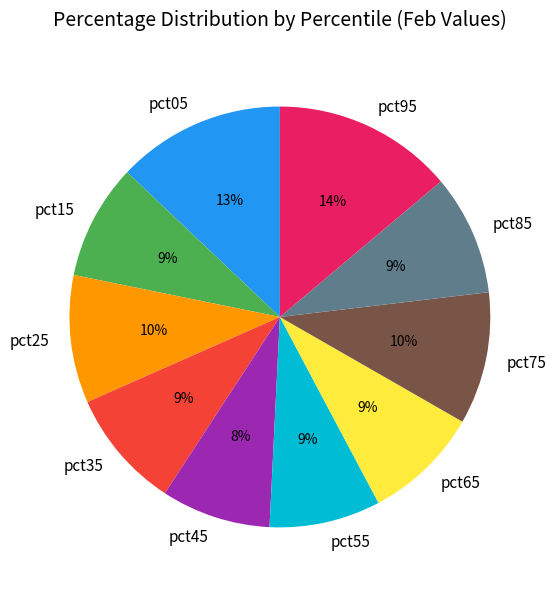

Which has a higher value, pct65 or pct05?

pct05